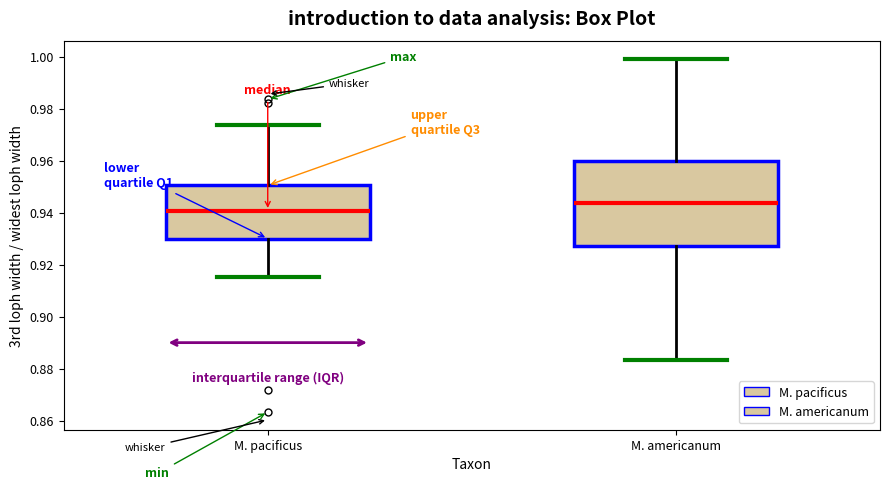

Which box is the tallest, from its lower edge to its upper edge?

M. americanum